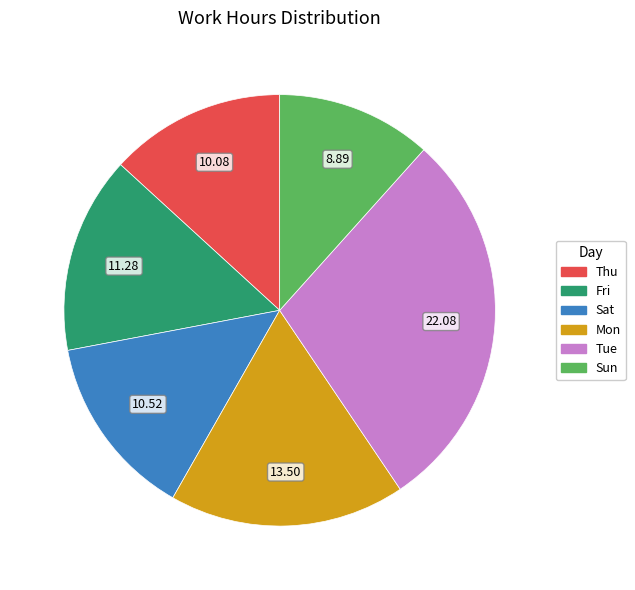

How many segments does this pie chart have?

6